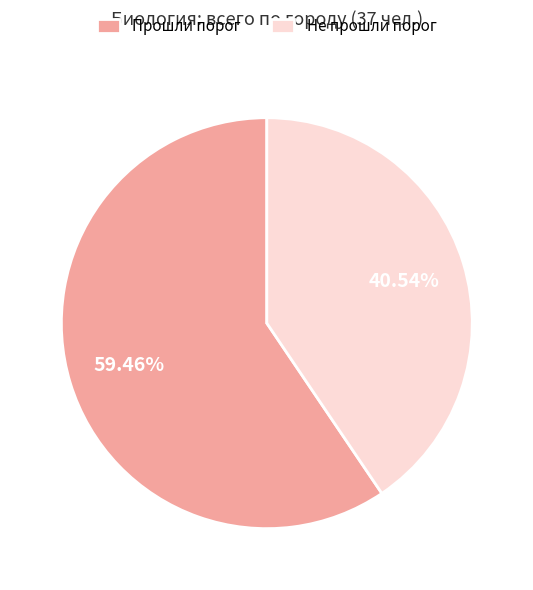

Which slice is the smallest?

Не прошли порог